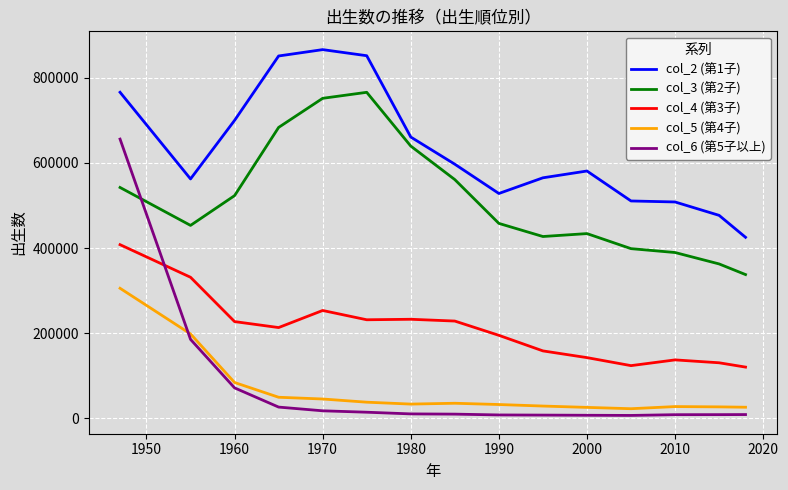

True or false: col_3 (第2子) and col_2 (第1子) cross at least once.

False